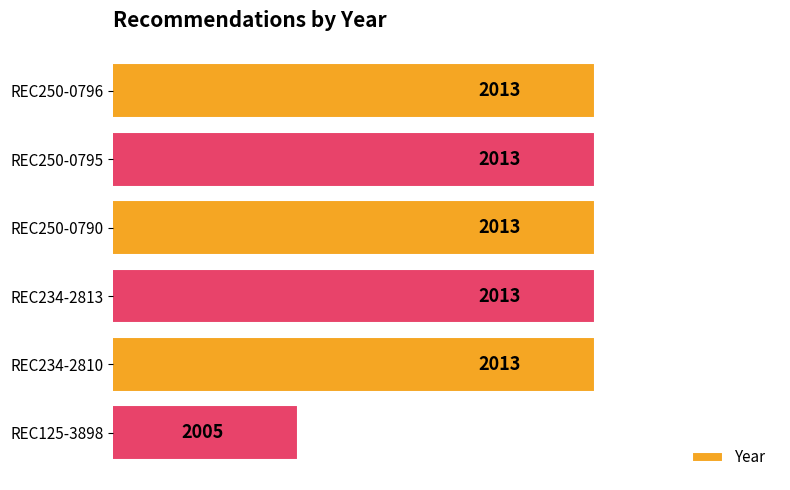

Read the value at REC250-0796.

2013